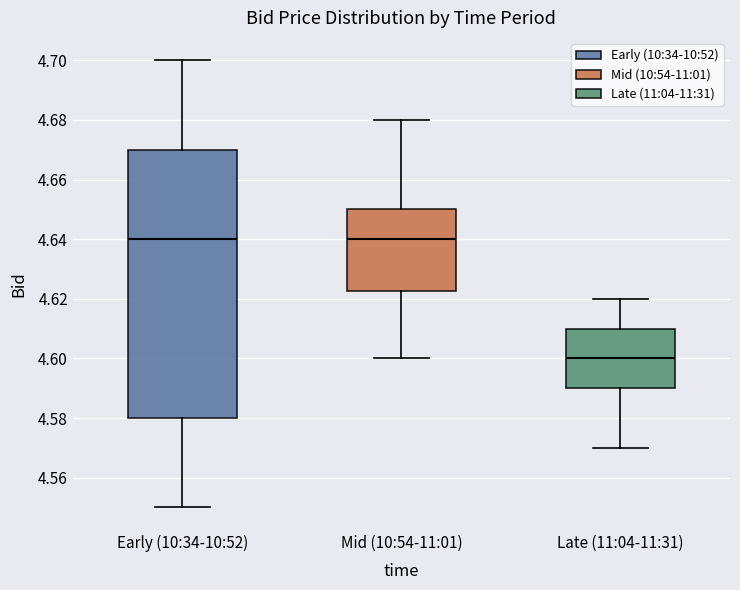

Reading left to right, transcribe this box plot: for each box, give where its median line is, the range the box spans, and where its two whiskers end, as read against the y-axis. The values are not printed on the chart, so give them approximately, as read against the axis.

Early (10:34-10:52): median 4.640, box 4.580 to 4.670, whiskers 4.550 to 4.700
Mid (10:54-11:01): median 4.640, box 4.622 to 4.650, whiskers 4.600 to 4.680
Late (11:04-11:31): median 4.600, box 4.590 to 4.610, whiskers 4.570 to 4.620